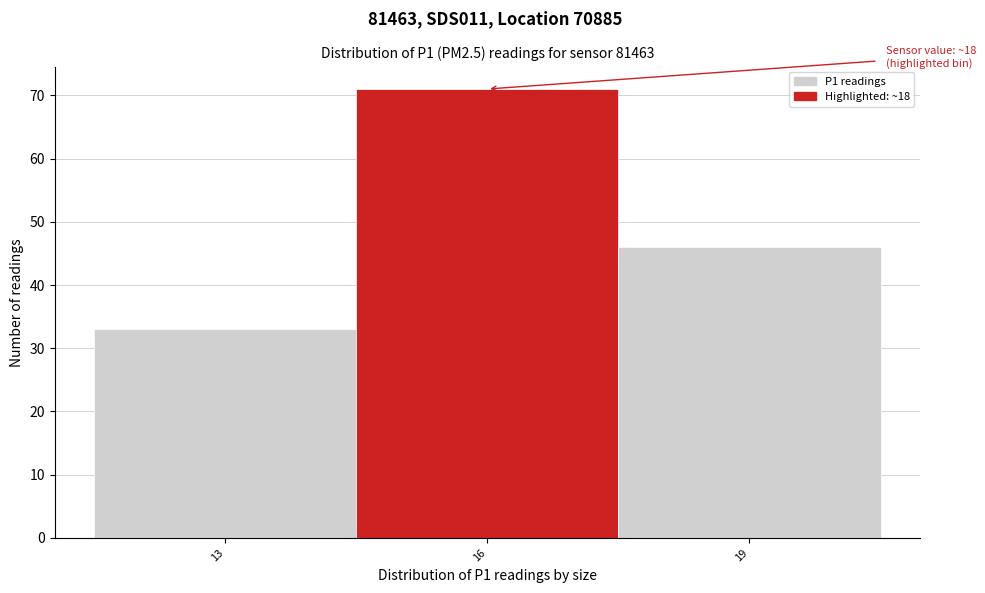

Reading left to right, transcribe all the data shown in this chart.

13=33	16=71	19=46